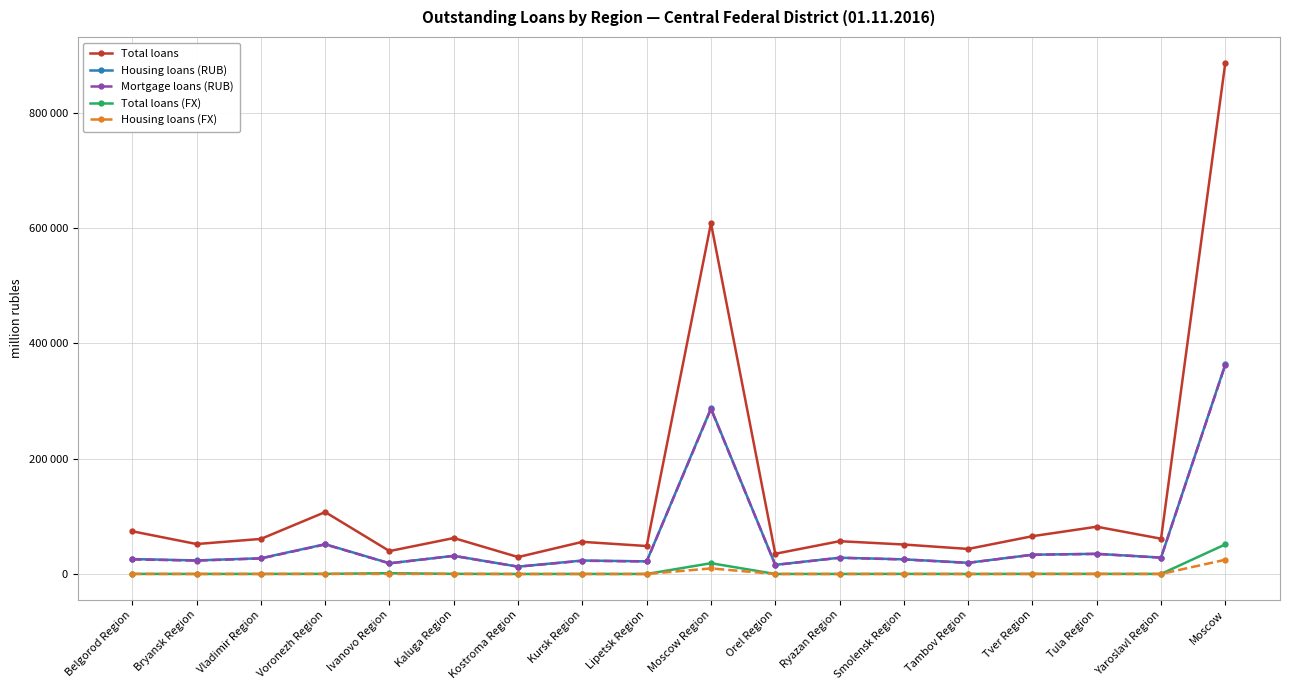

The Housing loans (RUB) series shows 21928 at Lipetsk Region. True or false?

True